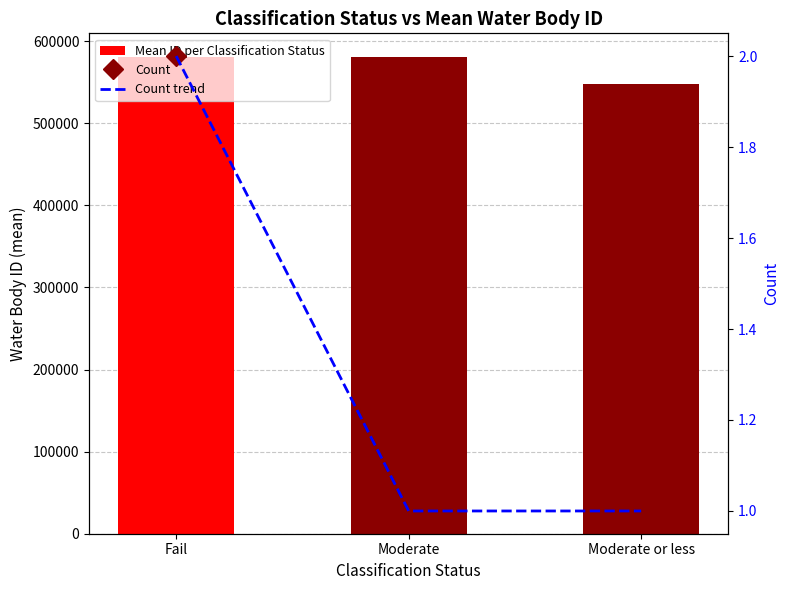

What is the maximum value for Mean ID per Classification Status?

580485